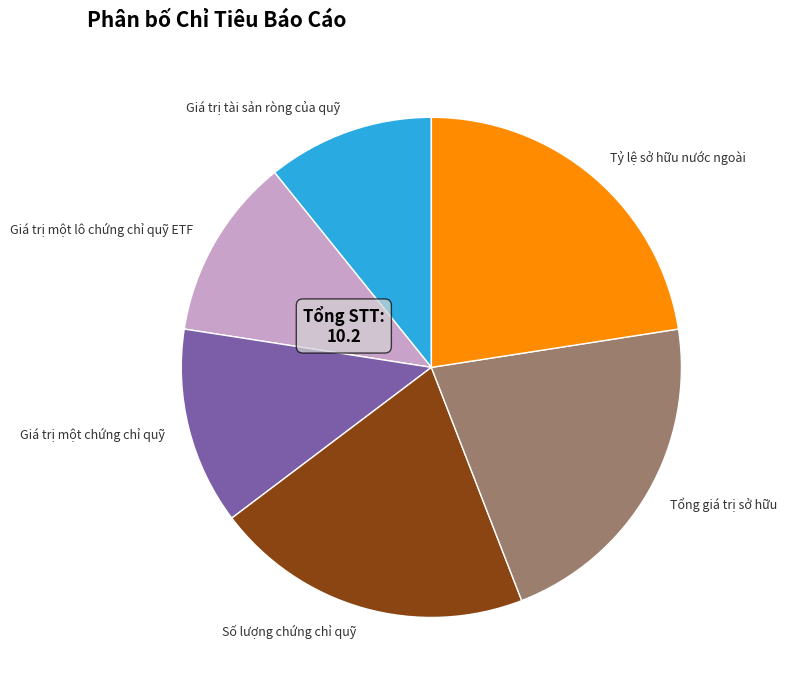

Rank the categories by value from highest to lowest.

Tỷ lệ sở hữu nước ngoài, Tổng giá trị sở hữu, Số lượng chứng chỉ quỹ, Giá trị một chứng chỉ quỹ, Giá trị một lô chứng chỉ quỹ ETF, Giá trị tài sản ròng của quỹ